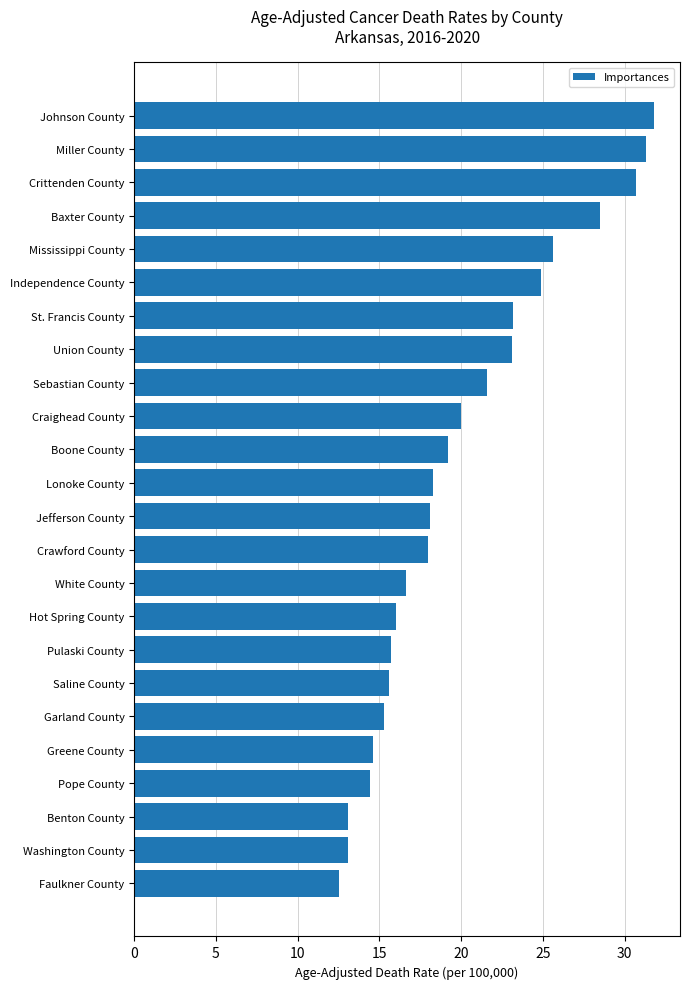

What is the change in value from Mississippi County to Crittenden County?

+5.1